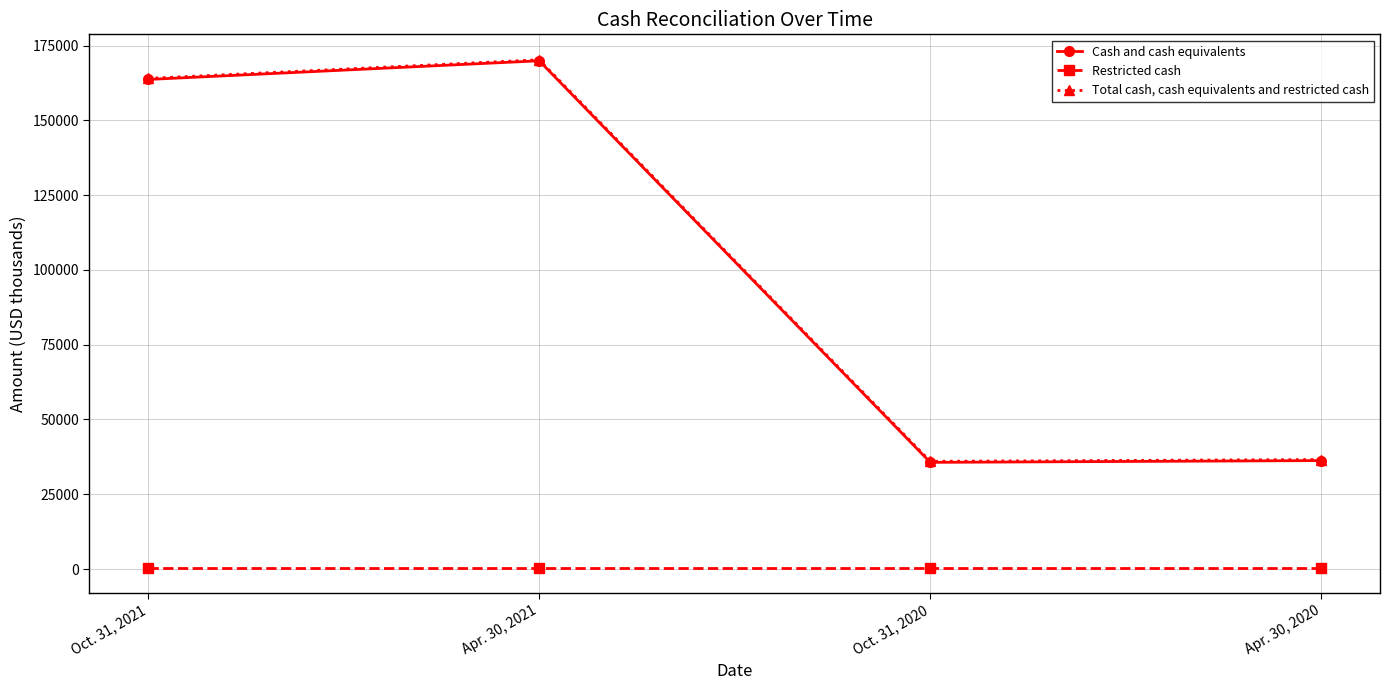

What is the maximum value shown in the chart?

170265